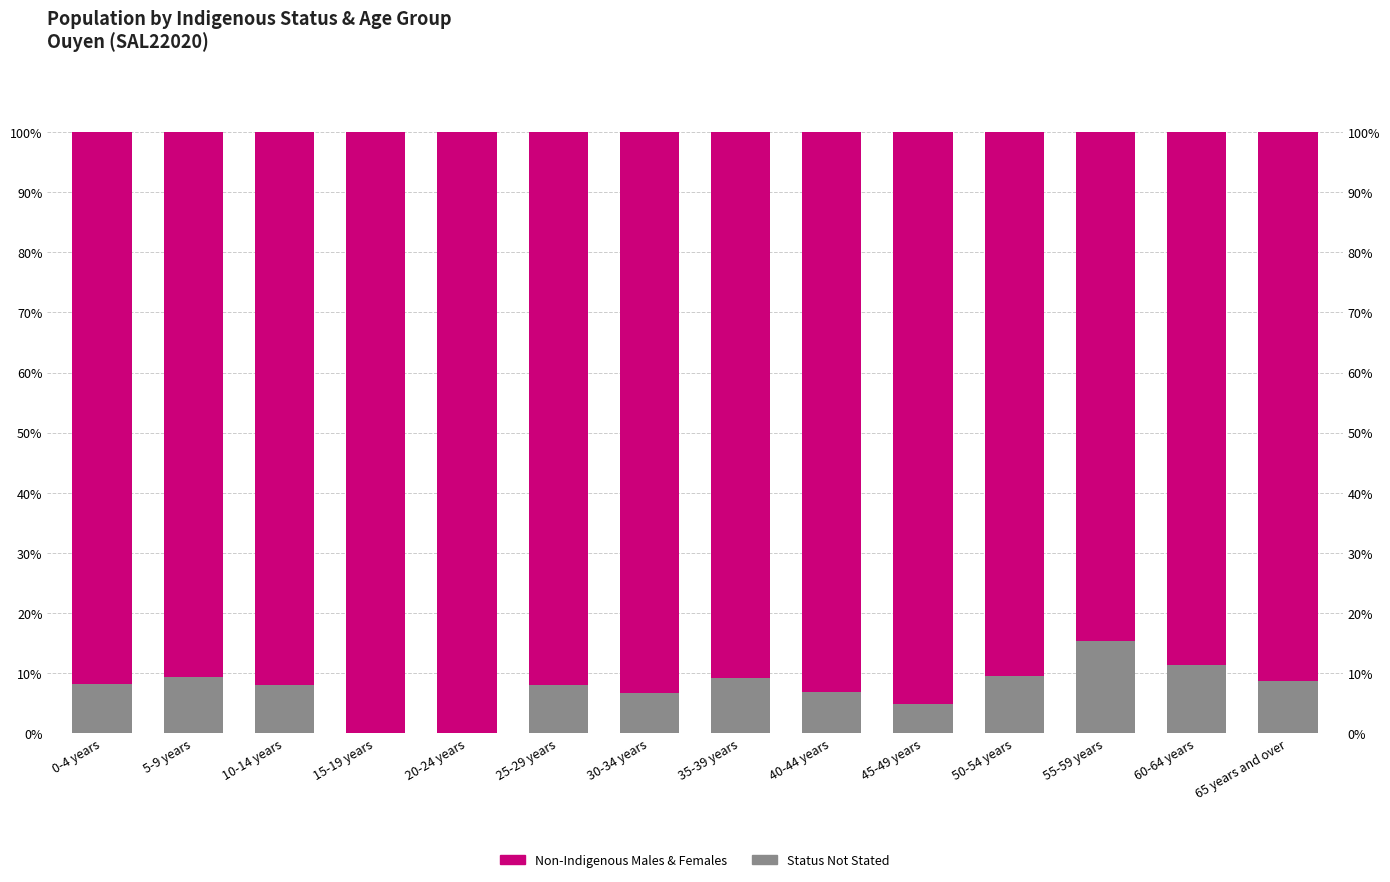

Which category has the lowest value in the Non-Indigenous Males & Females series?

55-59 years